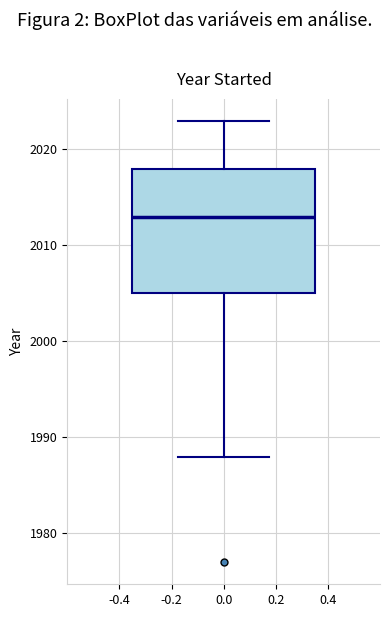

Where does the median line of the box at x = 0.0 sit on the y-axis? The values are not printed on the chart, so give them approximately, as read against the axis.

2013